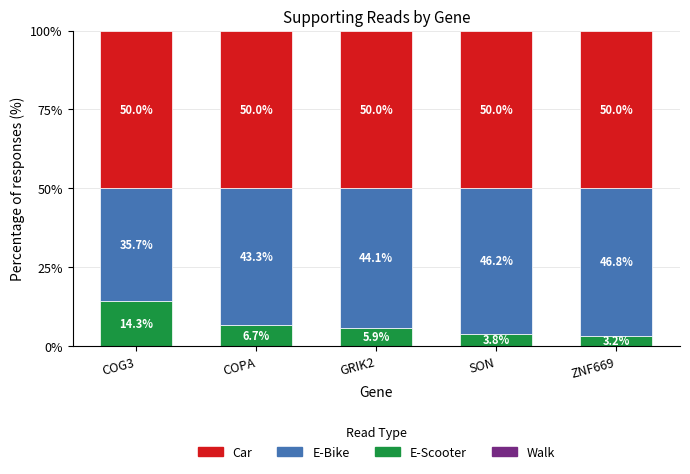

At which label is E-Scooter closest to 8?

COPA